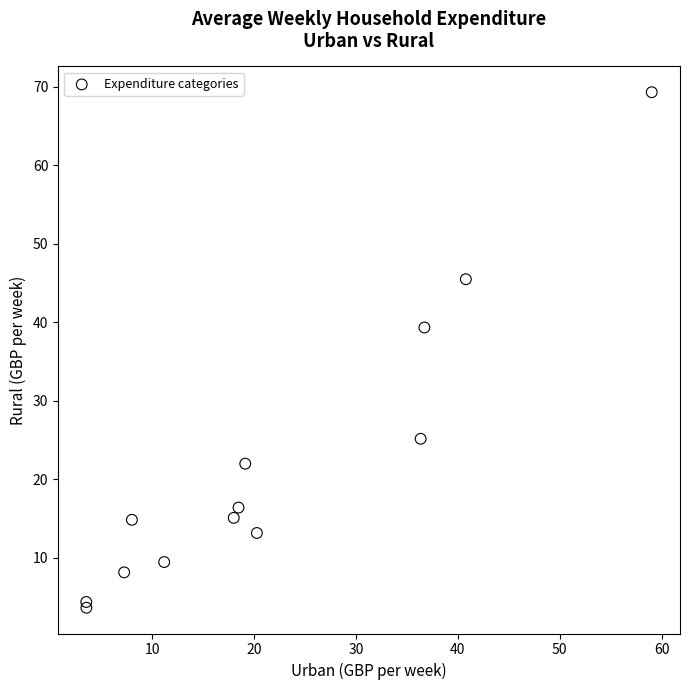

What Y value in the scatter plot is closest to 36?

39.3